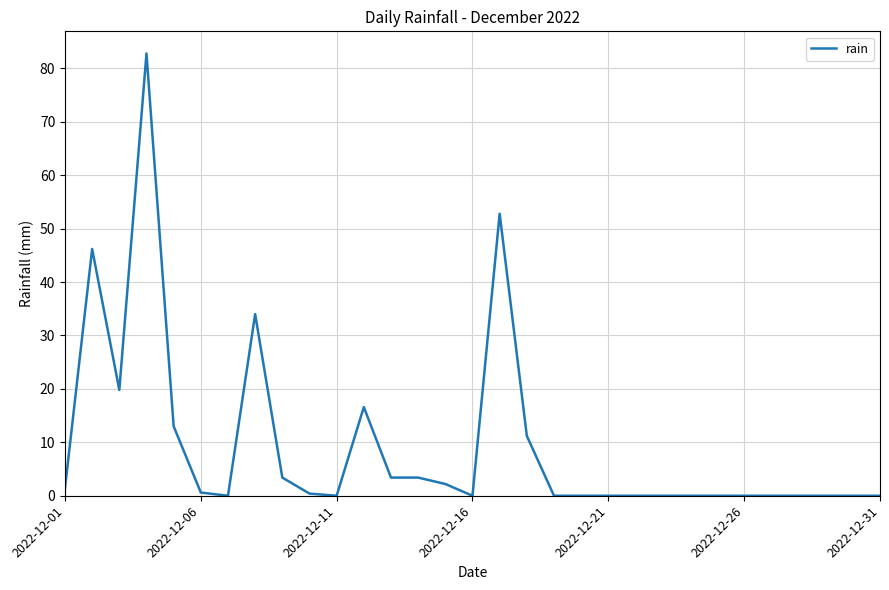

What is the difference between the maximum and minimum values?

82.8